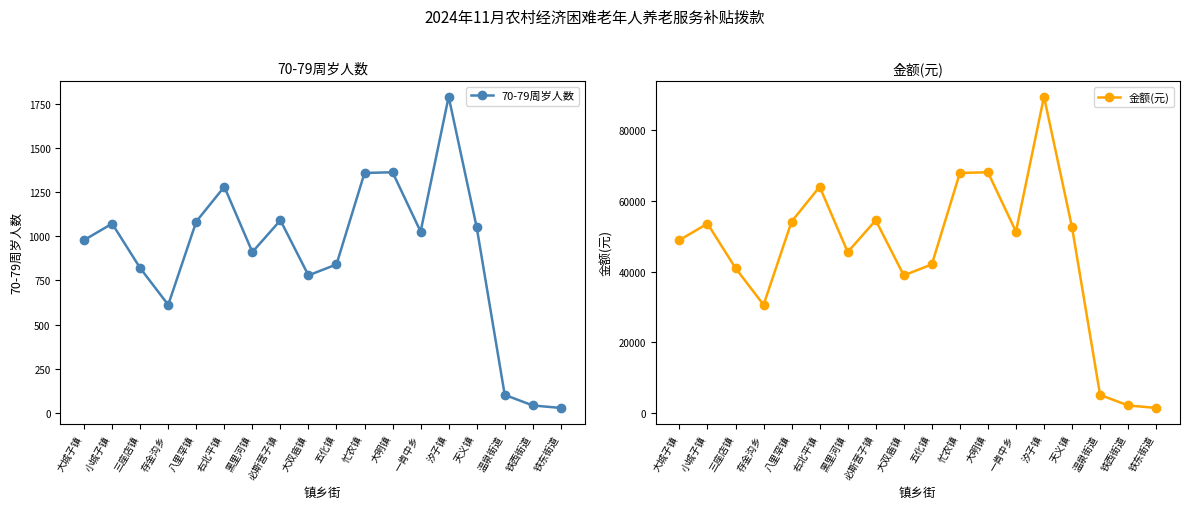

What value does the 金额(元) series have at 铁东街道?

1400